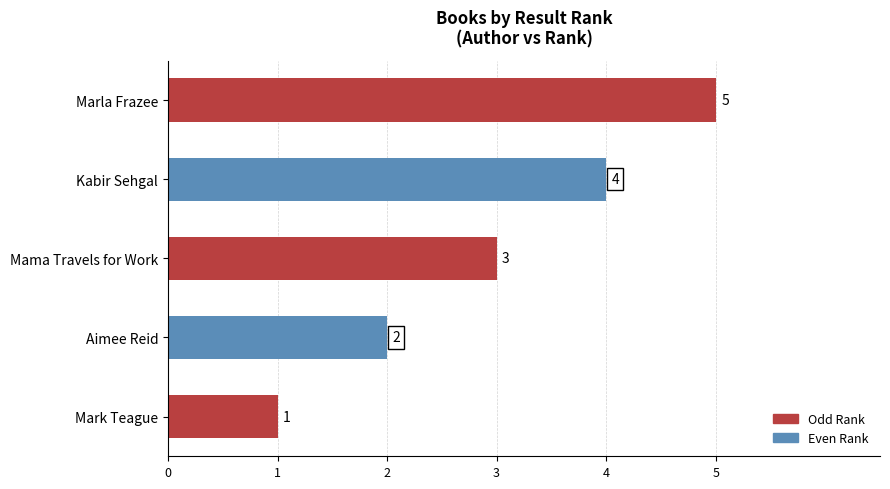

What is the difference between the maximum and minimum values?

4